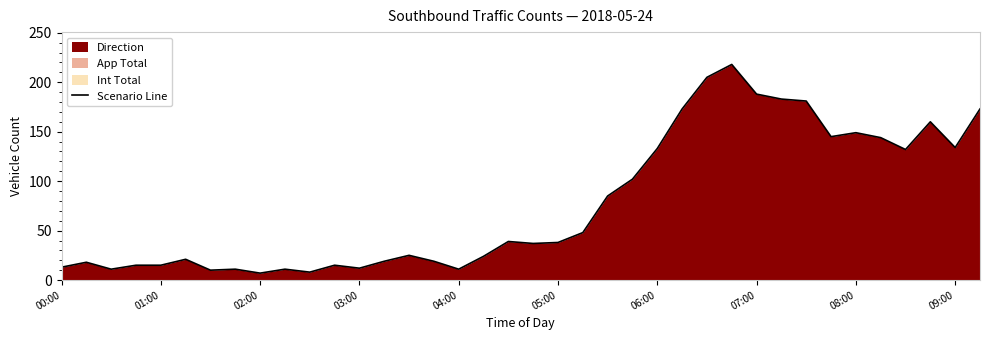

What is the smallest value displayed?

7